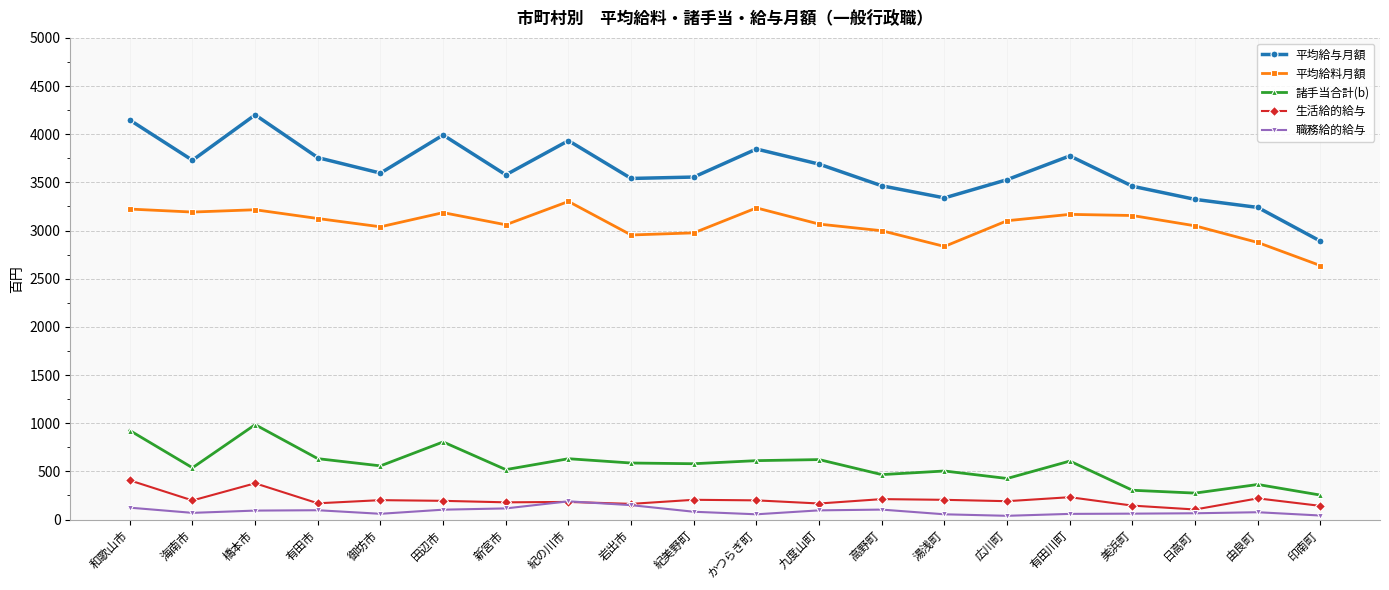

What position from the right is 紀の川市?

13